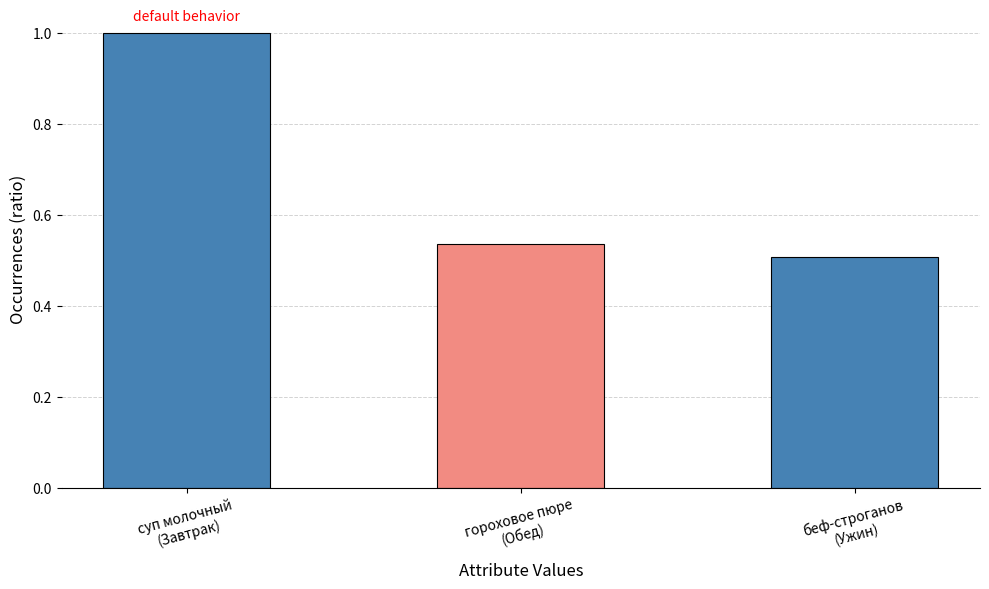

List the labels in order of value, smallest first.

беф-строганов
(Ужин), гороховое пюре
(Обед), суп молочный
(Завтрак)